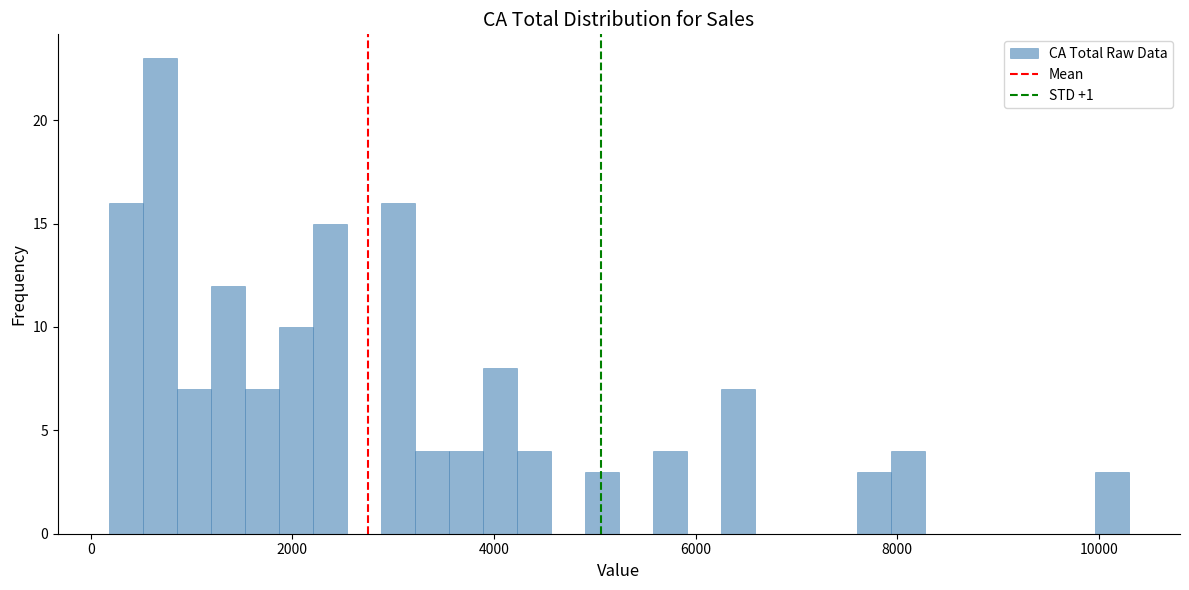

Read against the x-axis, roughly where is the centre of the tallest bar?

600